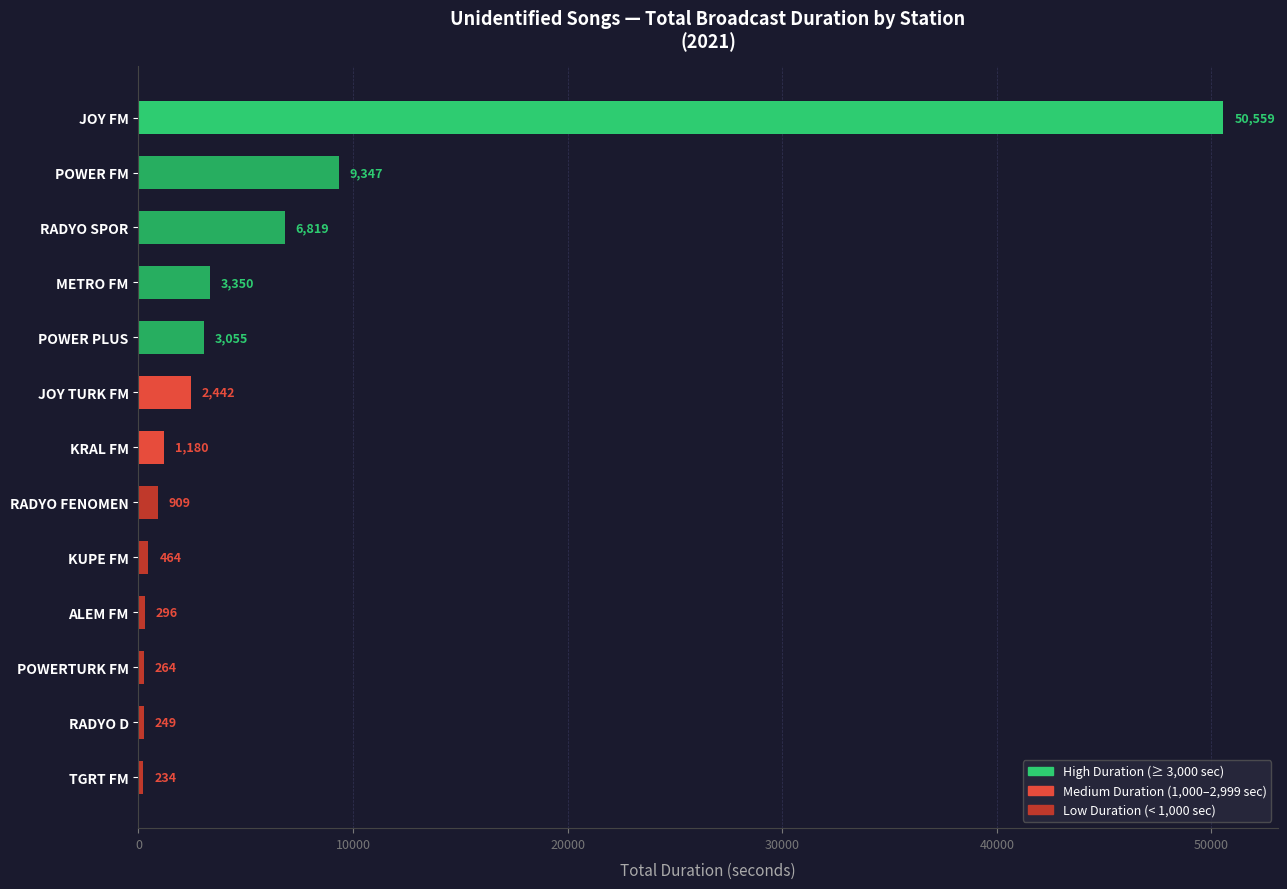

What is the sum of the values at POWER FM and KRAL FM?

10527